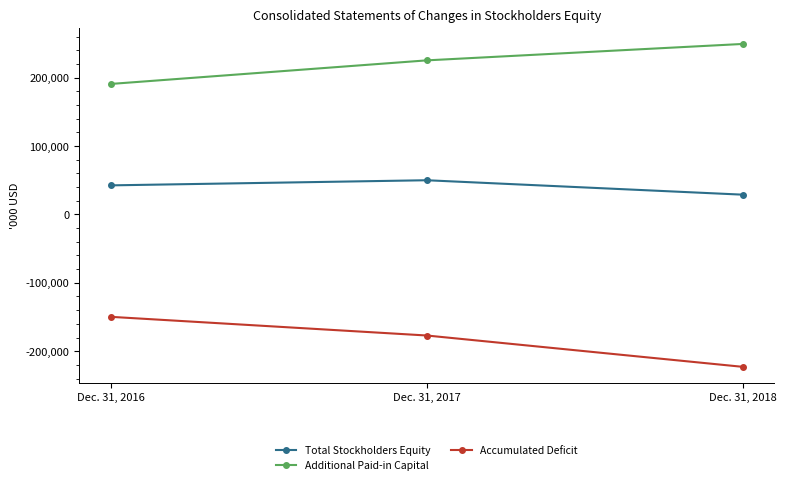

The value of Additional Paid-in Capital at Dec. 31, 2016 is 289700. True or false?

False